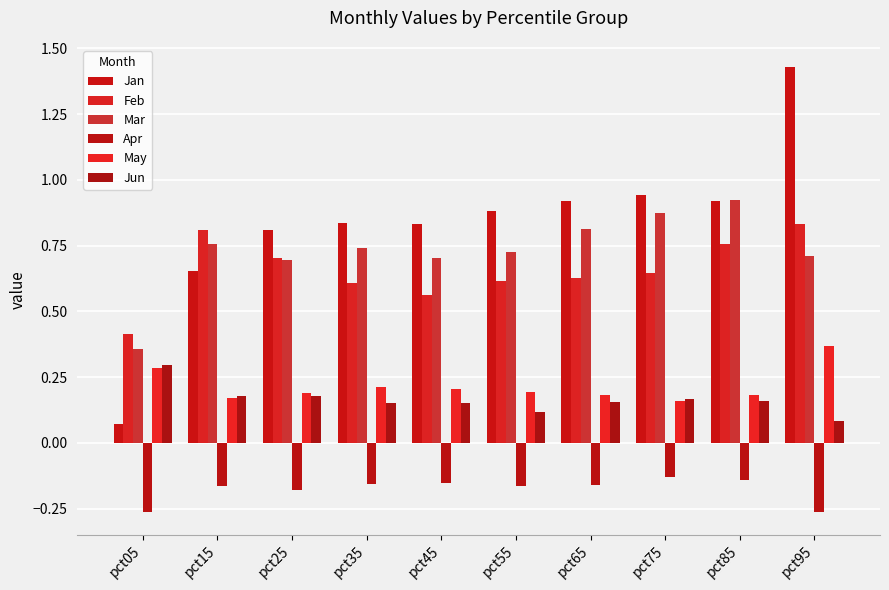

Reading left to right, extract all data points from this chart.

Jan: pct05=0.1	pct15=0.7	pct25=0.8	pct35=0.8	pct45=0.8	pct55=0.9	pct65=0.9	pct75=0.9	pct85=0.9	pct95=1.4
Feb: pct05=0.4	pct15=0.8	pct25=0.7	pct35=0.6	pct45=0.6	pct55=0.6	pct65=0.6	pct75=0.6	pct85=0.8	pct95=0.8
Mar: pct05=0.4	pct15=0.8	pct25=0.7	pct35=0.7	pct45=0.7	pct55=0.7	pct65=0.8	pct75=0.9	pct85=0.9	pct95=0.7
Apr: pct05=-0.3	pct15=-0.2	pct25=-0.2	pct35=-0.2	pct45=-0.2	pct55=-0.2	pct65=-0.2	pct75=-0.1	pct85=-0.1	pct95=-0.3
May: pct05=0.3	pct15=0.2	pct25=0.2	pct35=0.2	pct45=0.2	pct55=0.2	pct65=0.2	pct75=0.2	pct85=0.2	pct95=0.4
Jun: pct05=0.3	pct15=0.2	pct25=0.2	pct35=0.2	pct45=0.2	pct55=0.1	pct65=0.2	pct75=0.2	pct85=0.2	pct95=0.1